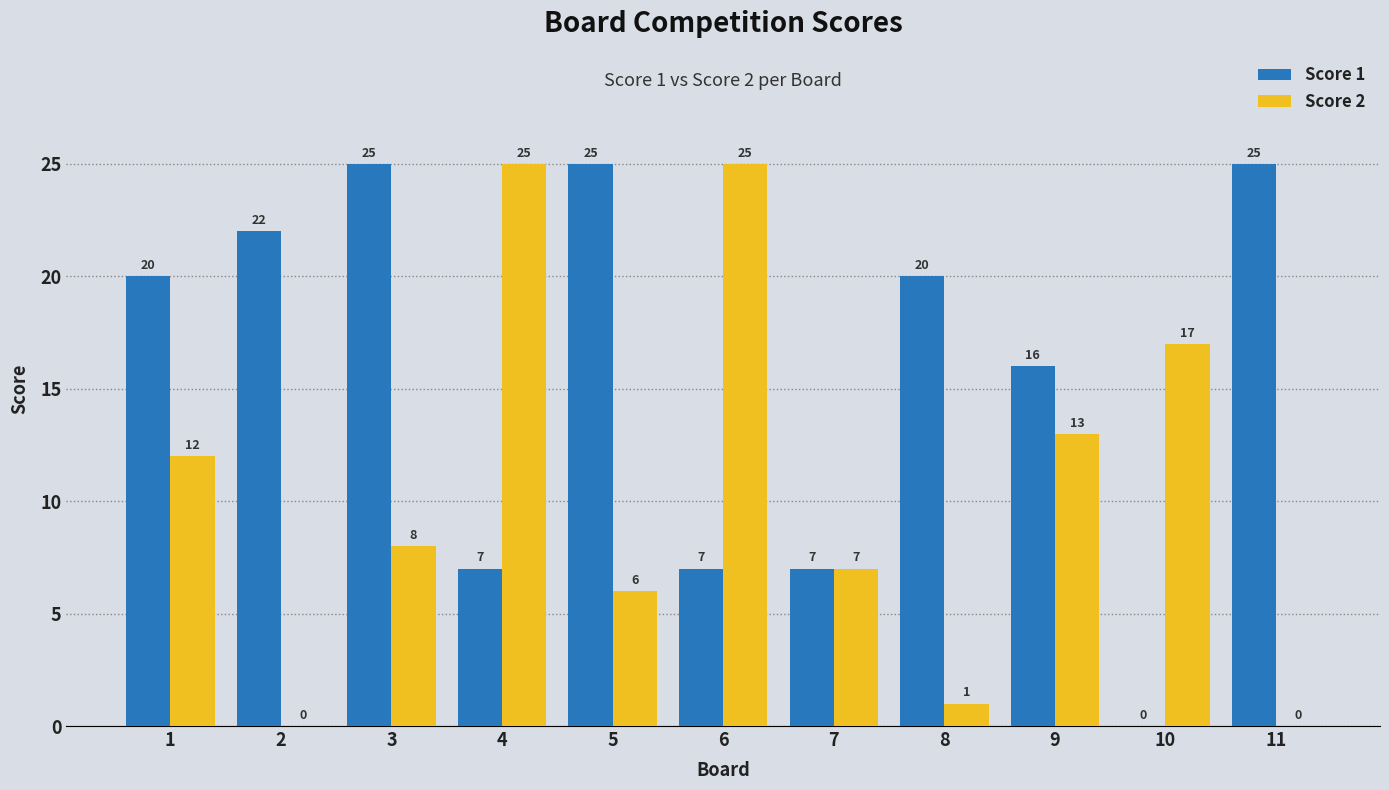

How many groups of bars are there?

11